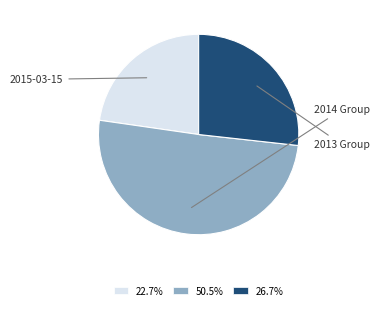

What is the ratio of the value at 50.5% to the value at 26.7%?

1.9